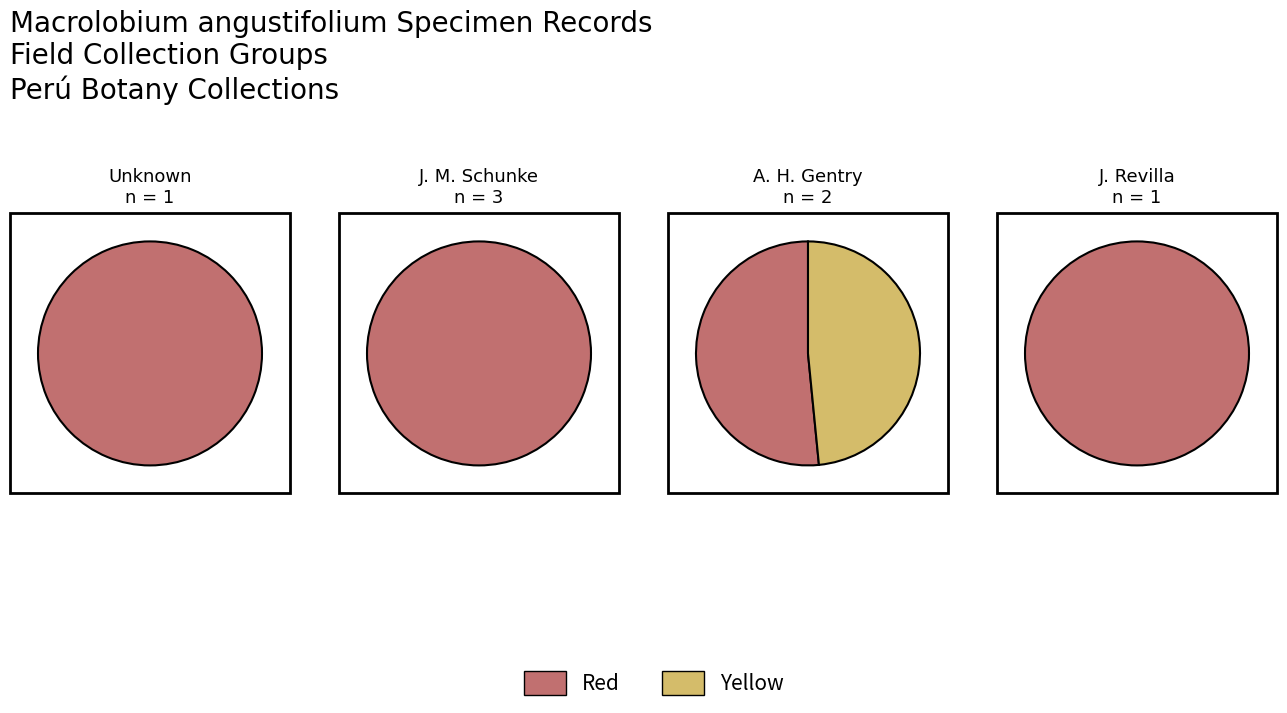

What percentage is the 1 slice, to the nearest percent?

16%